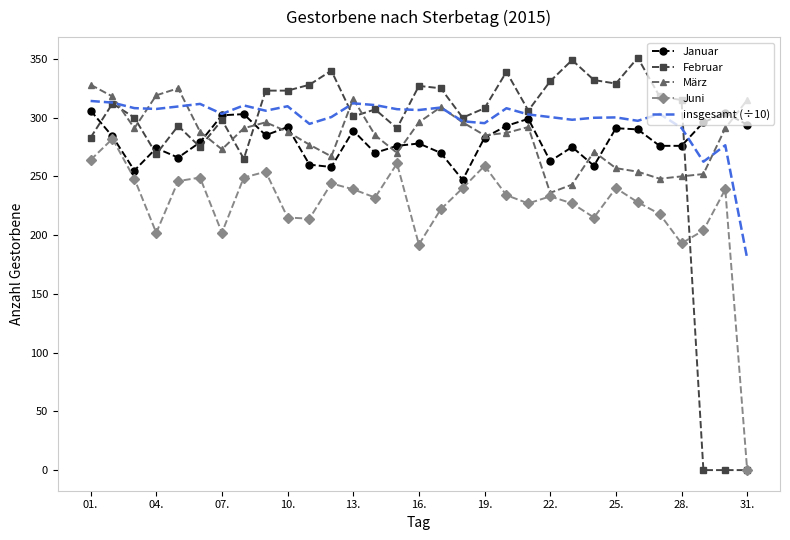

What is the highest value of the Januar series?

306.0